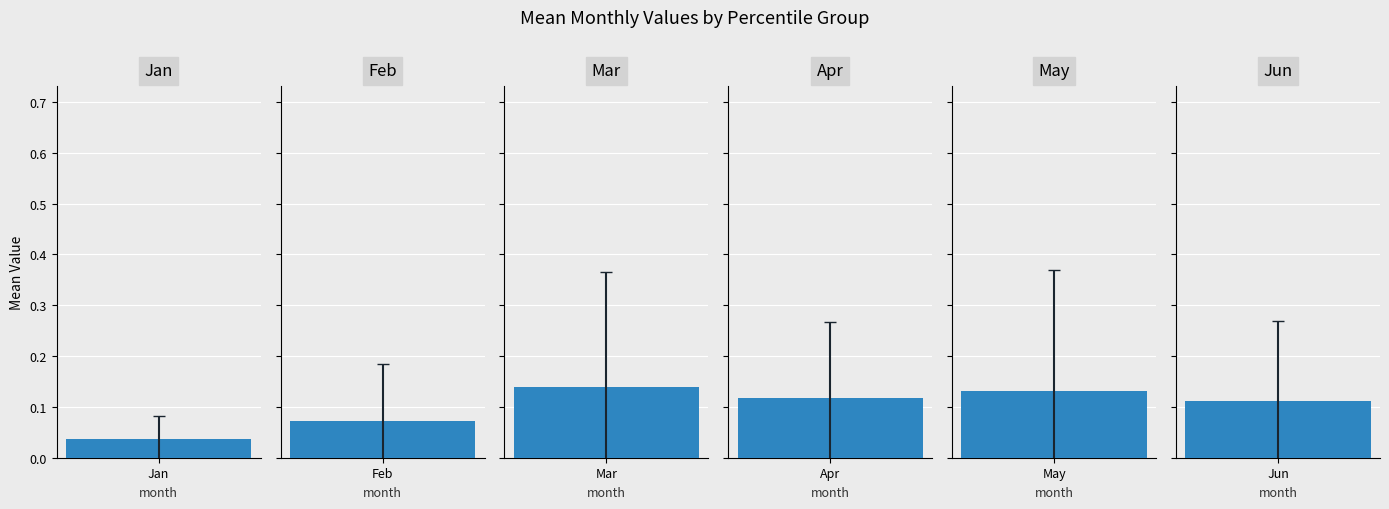

True or false: Jun has a value of 0.0 at pct55.

False